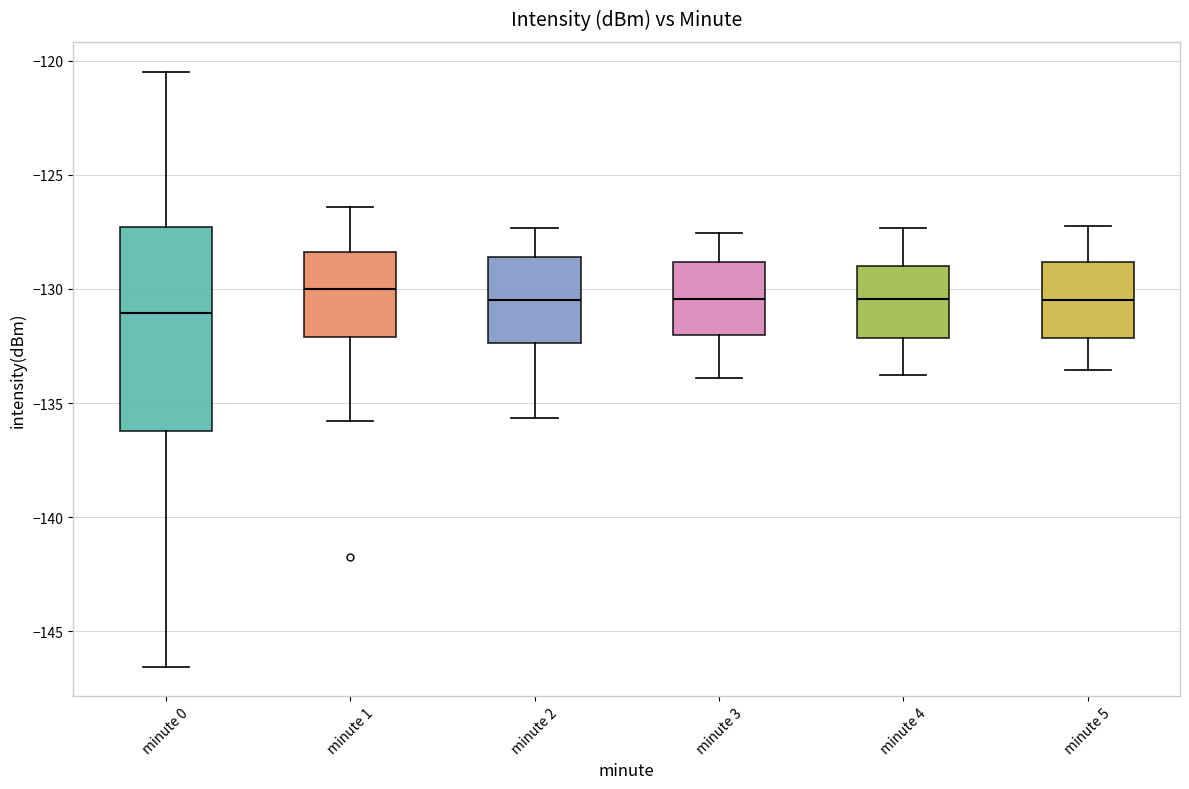

Which box is the tallest, from its lower edge to its upper edge?

minute 0